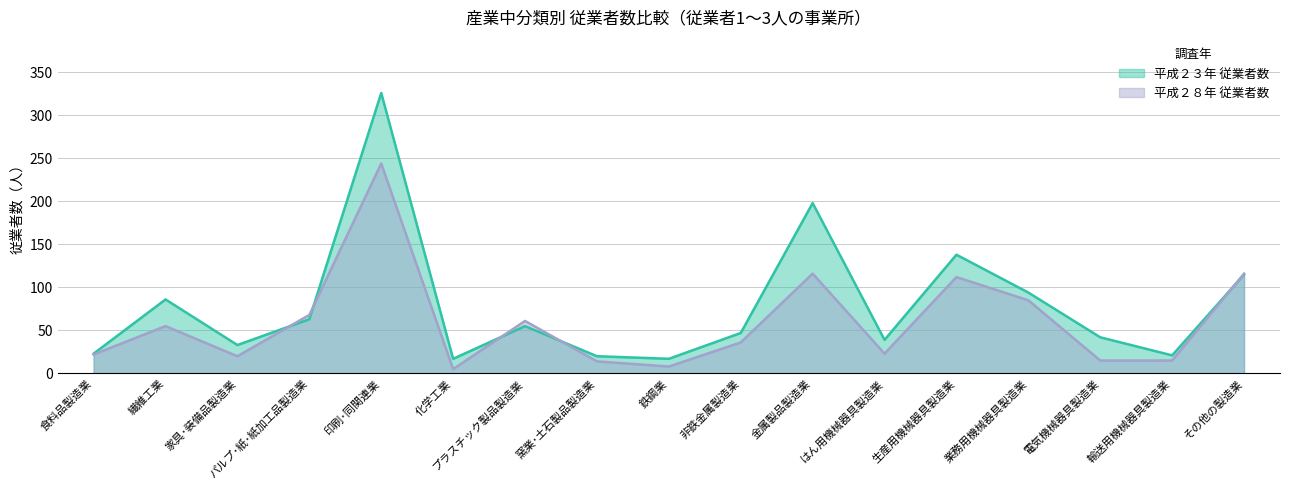

True or false: 平成２３年 従業者数 has a value of 30 at 化学工業.

False